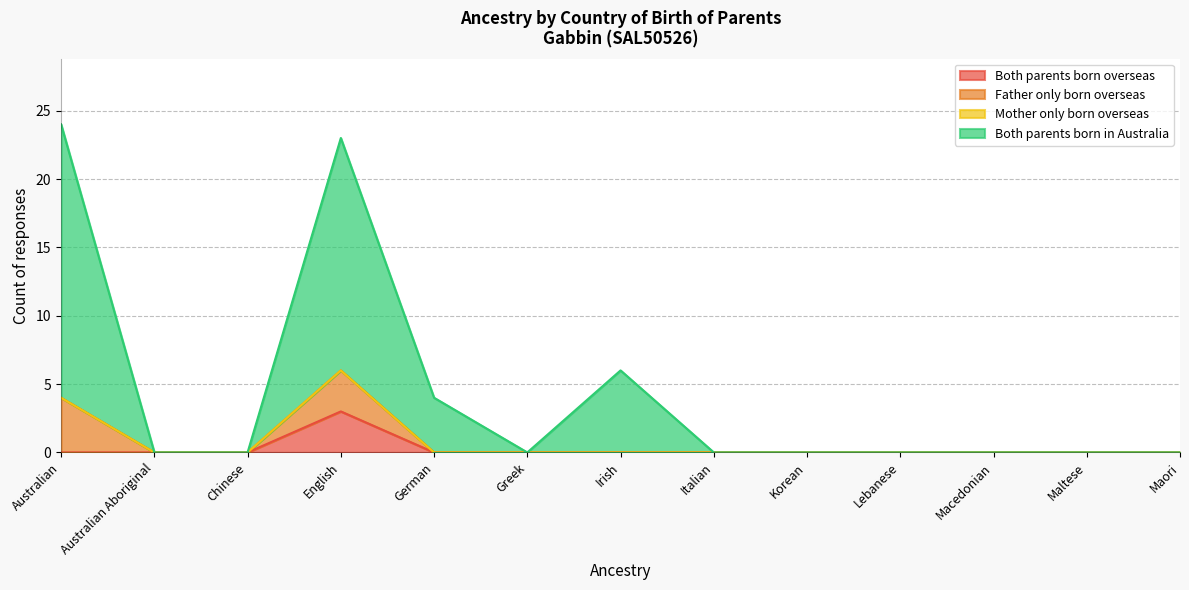

At which category is the sum across all series the highest?

Australian